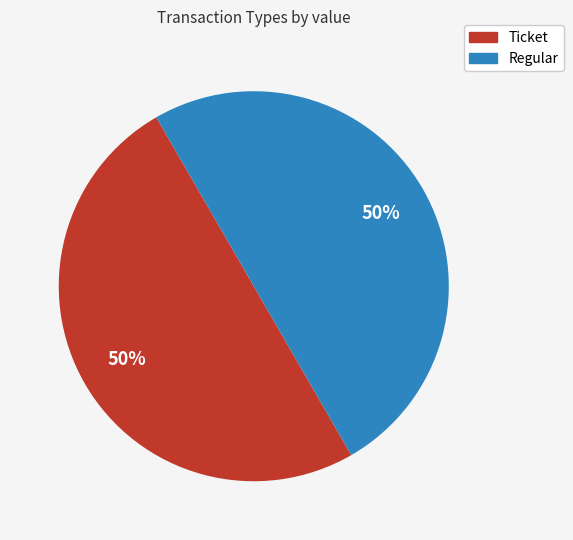

To the nearest percent, what is the average slice percentage?

50%